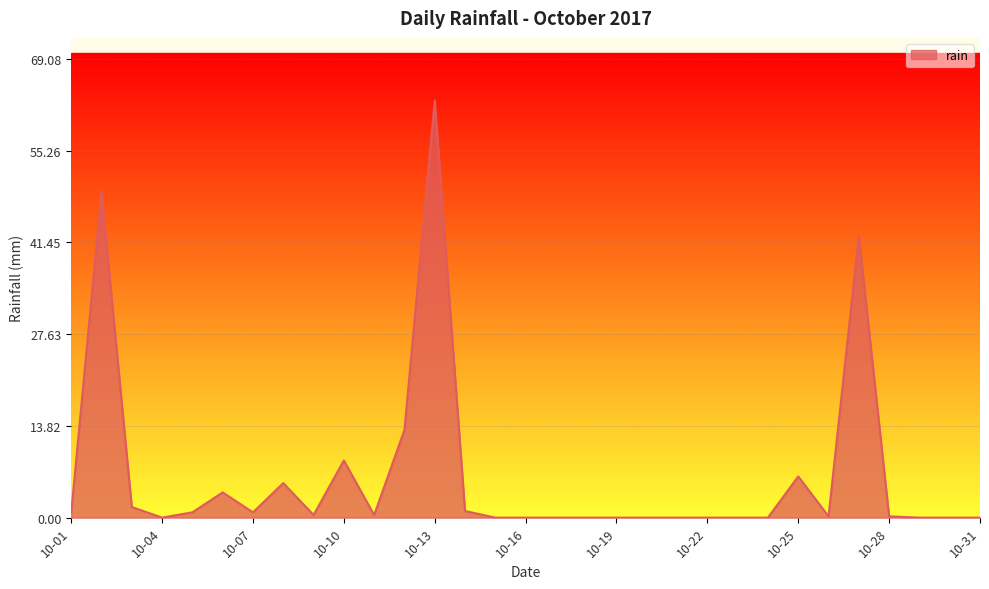

What is the sum of all values?

197.4